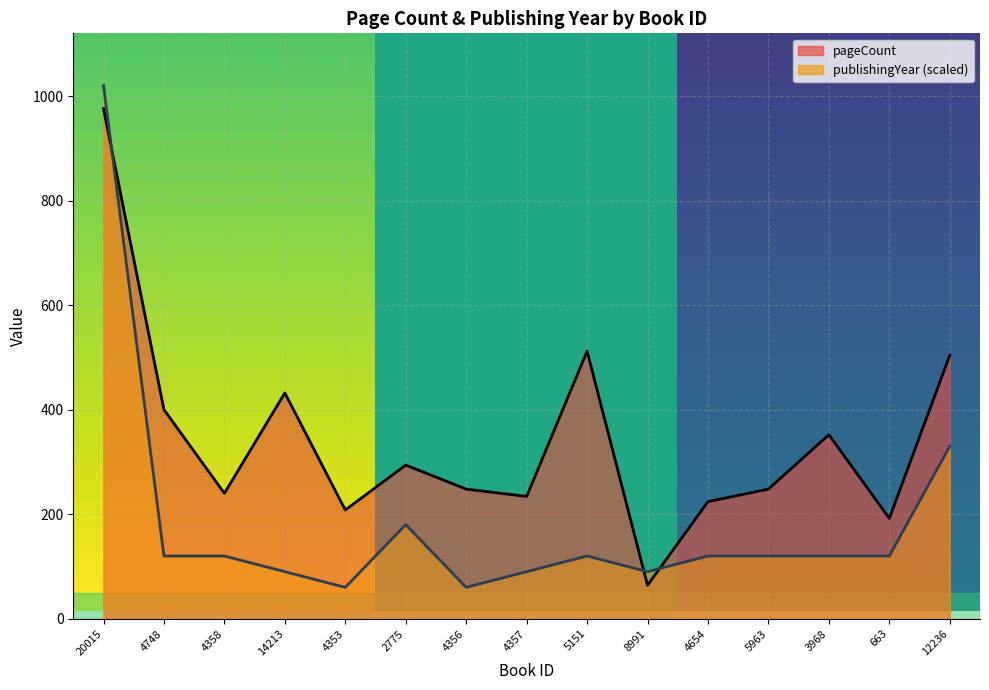

Reading right to left, extract all data points from this chart.

pageCount: 12236=504	663=192	3968=352	5963=248	4654=224	8991=64	5151=512	4357=234	4356=248	2775=294	4353=208	14213=432	4358=240	4748=400	20015=976
publishingYear: 12236=330	663=120	3968=120	5963=120	4654=120	8991=90	5151=120	4357=90	4356=60	2775=180	4353=60	14213=90	4358=120	4748=120	20015=1020